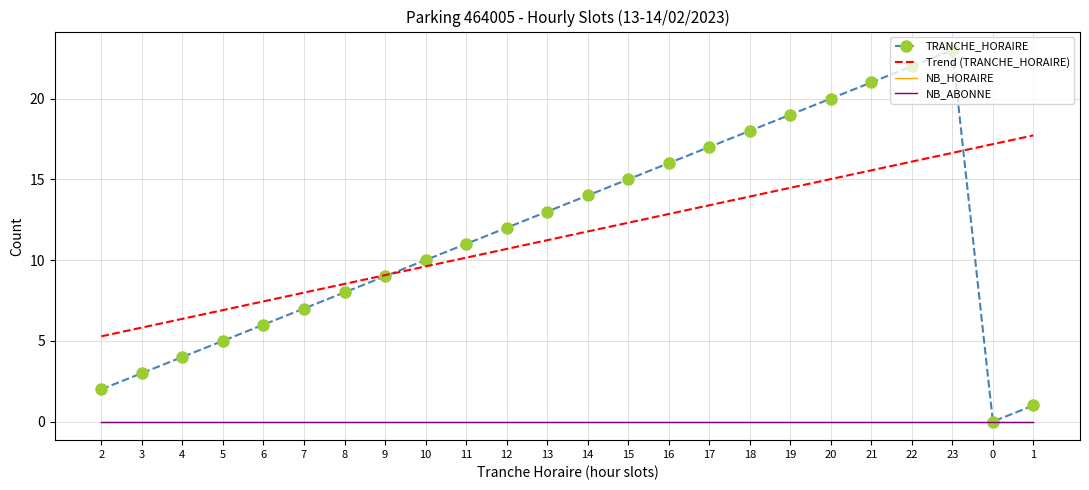

Which series has the widest spread of values?

TRANCHE_HORAIRE